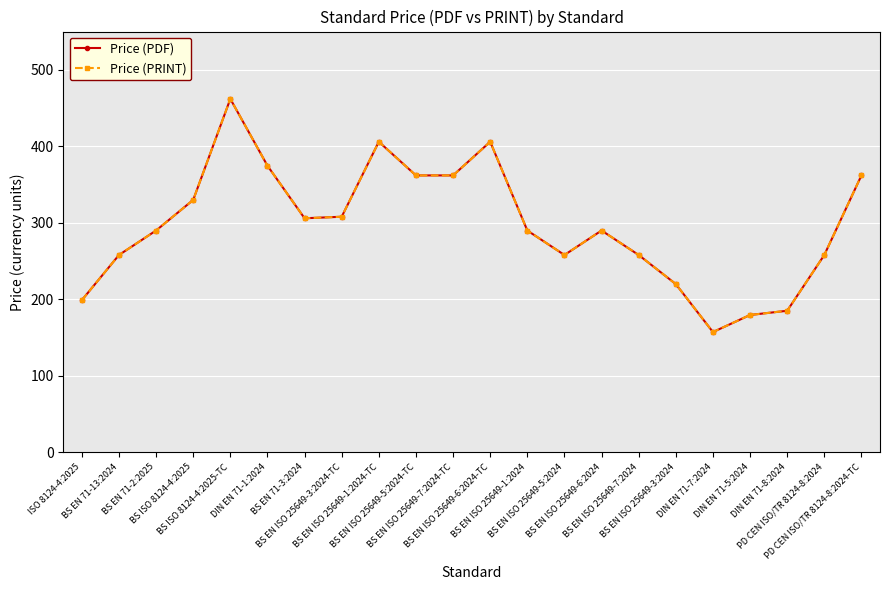

Reading left to right, what are all the values shown in this chart?

Price (PDF): ISO 8124-4:2025=199.0	BS EN 71-13:2024=258.0	BS EN 71-2:2025=290.0	BS ISO 8124-4:2025=330.0	BS ISO 8124-4:2025-TC=462.0	DIN EN 71-1:2024=374.7	BS EN 71-3:2024=306.0	BS EN ISO 25649-3:2024-TC=308.0	BS EN ISO 25649-1:2024-TC=406.0	BS EN ISO 25649-5:2024-TC=362.0	BS EN ISO 25649-7:2024-TC=362.0	BS EN ISO 25649-6:2024-TC=406.0	BS EN ISO 25649-1:2024=290.0	BS EN ISO 25649-5:2024=258.0	BS EN ISO 25649-6:2024=290.0	BS EN ISO 25649-7:2024=258.0	BS EN ISO 25649-3:2024=220.0	DIN EN 71-7:2024=157.3	DIN EN 71-5:2024=179.6	DIN EN 71-8:2024=185.1	PD CEN ISO/TR 8124-8:2024=258.0	PD CEN ISO/TR 8124-8:2024-TC=362.0
Price (PRINT): ISO 8124-4:2025=199.0	BS EN 71-13:2024=258.0	BS EN 71-2:2025=290.0	BS ISO 8124-4:2025=330.0	BS ISO 8124-4:2025-TC=462.0	DIN EN 71-1:2024=374.7	BS EN 71-3:2024=306.0	BS EN ISO 25649-3:2024-TC=308.0	BS EN ISO 25649-1:2024-TC=406.0	BS EN ISO 25649-5:2024-TC=362.0	BS EN ISO 25649-7:2024-TC=362.0	BS EN ISO 25649-6:2024-TC=406.0	BS EN ISO 25649-1:2024=290.0	BS EN ISO 25649-5:2024=258.0	BS EN ISO 25649-6:2024=290.0	BS EN ISO 25649-7:2024=258.0	BS EN ISO 25649-3:2024=220.0	DIN EN 71-7:2024=157.3	DIN EN 71-5:2024=179.6	DIN EN 71-8:2024=185.1	PD CEN ISO/TR 8124-8:2024=258.0	PD CEN ISO/TR 8124-8:2024-TC=362.0